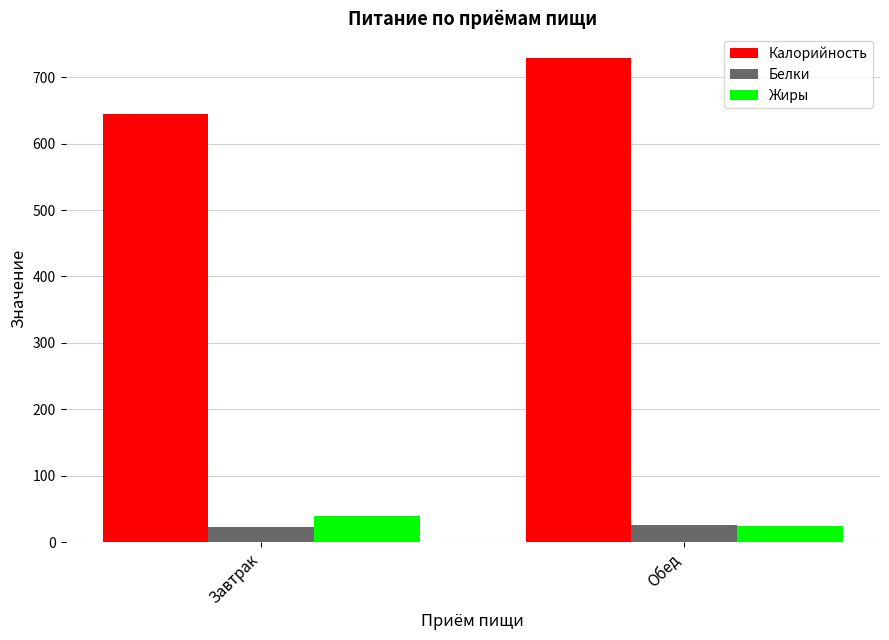

The value of Калорийность at Обед is 729.0. True or false?

True